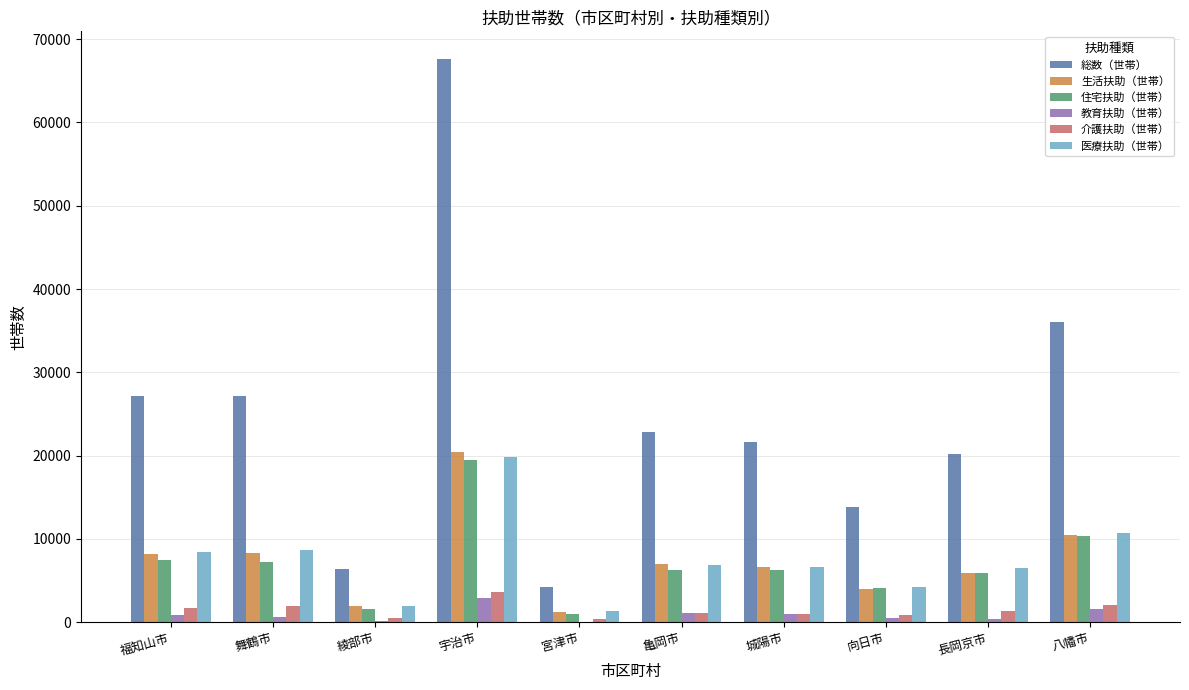

What is the greatest value displayed?

67557